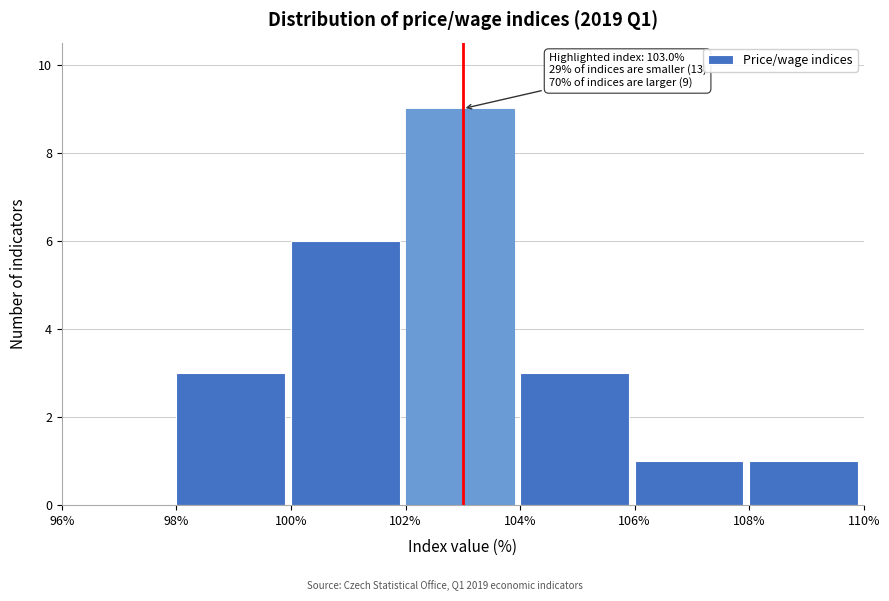

Over which range of the x-axis is the bar tallest?

102% to 104%